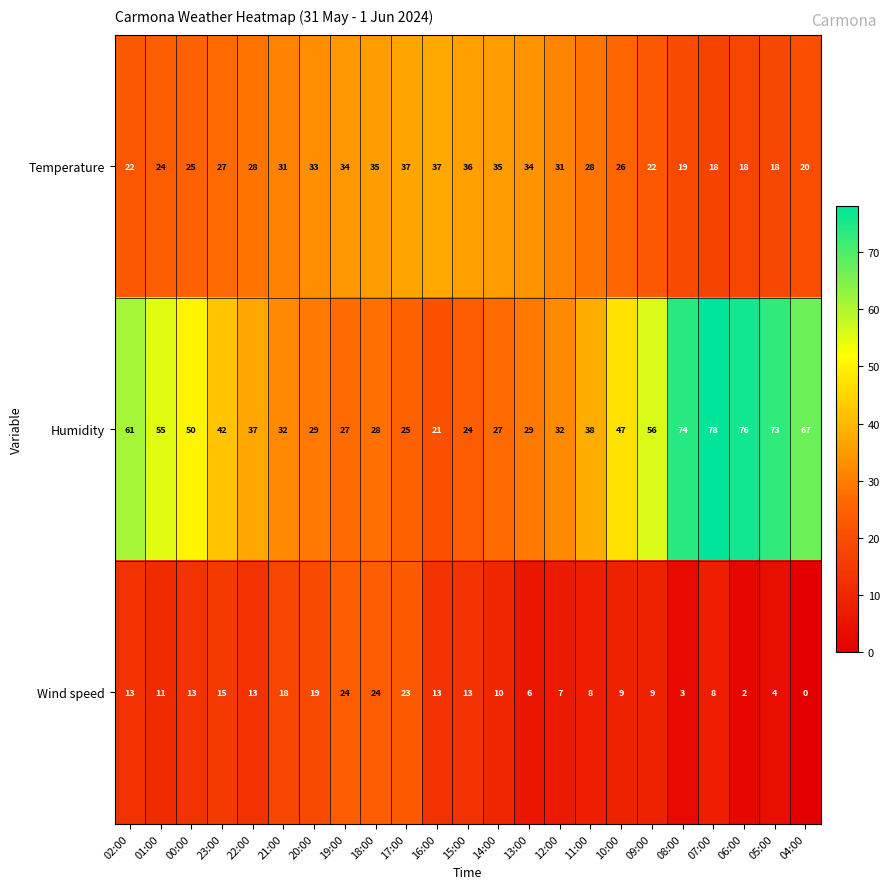

Which category has the lowest value across all series?

04:00